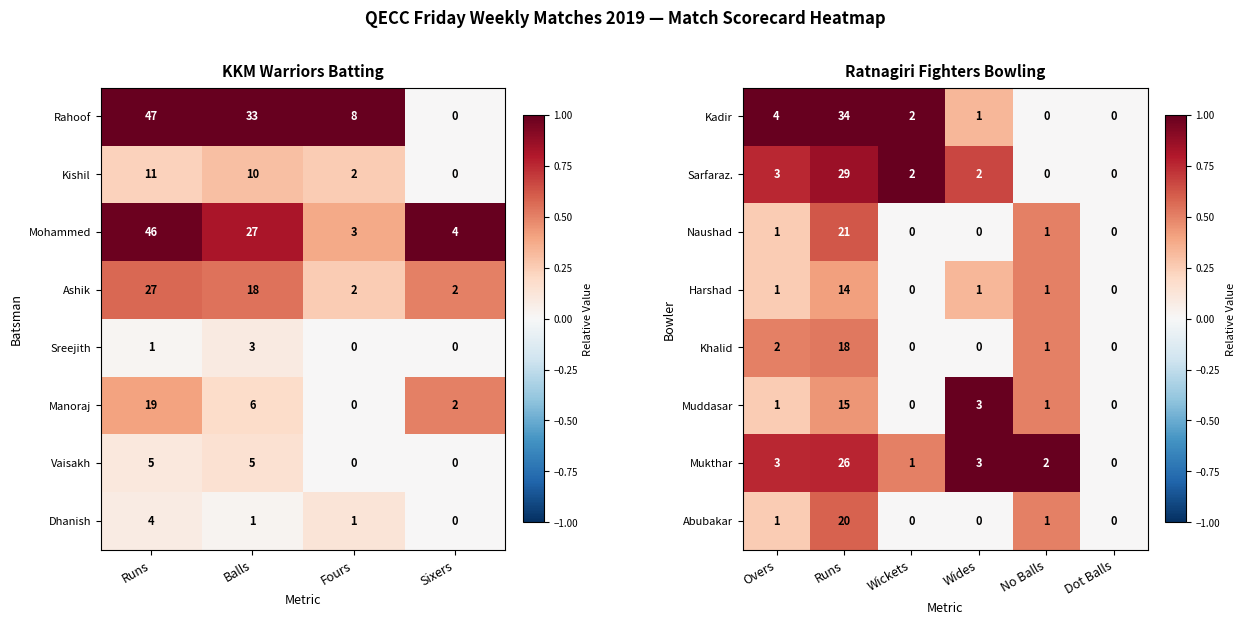

The Mukthar series shows -15 at Dot Balls. True or false?

False